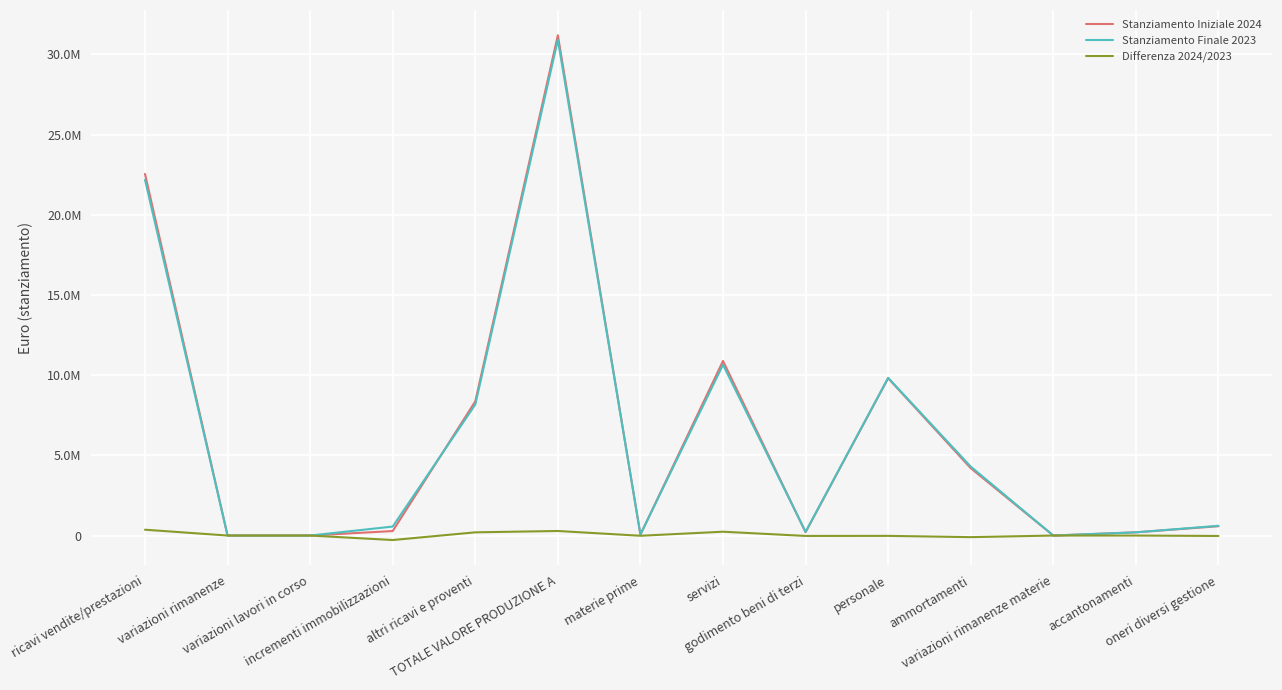

Does the chart display data point markers on the line(s)?

No